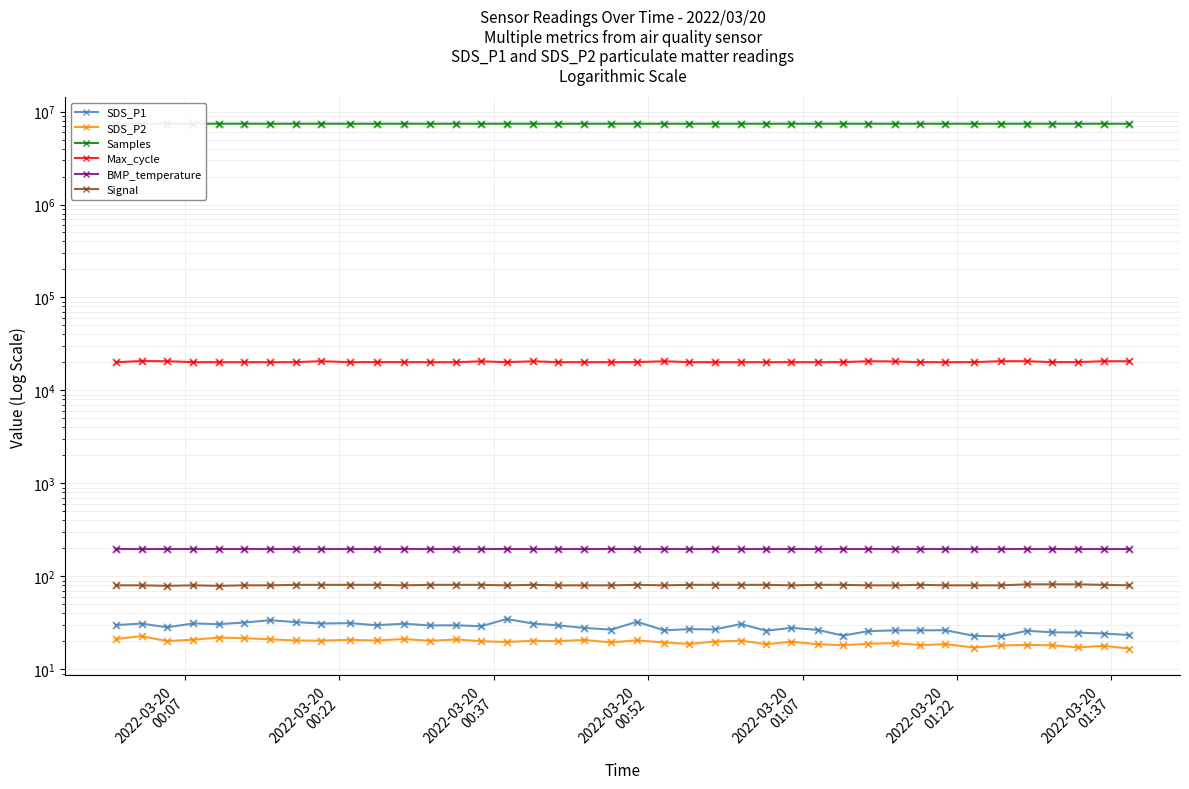

At how many categories does at least one series exceed 1475064?

40